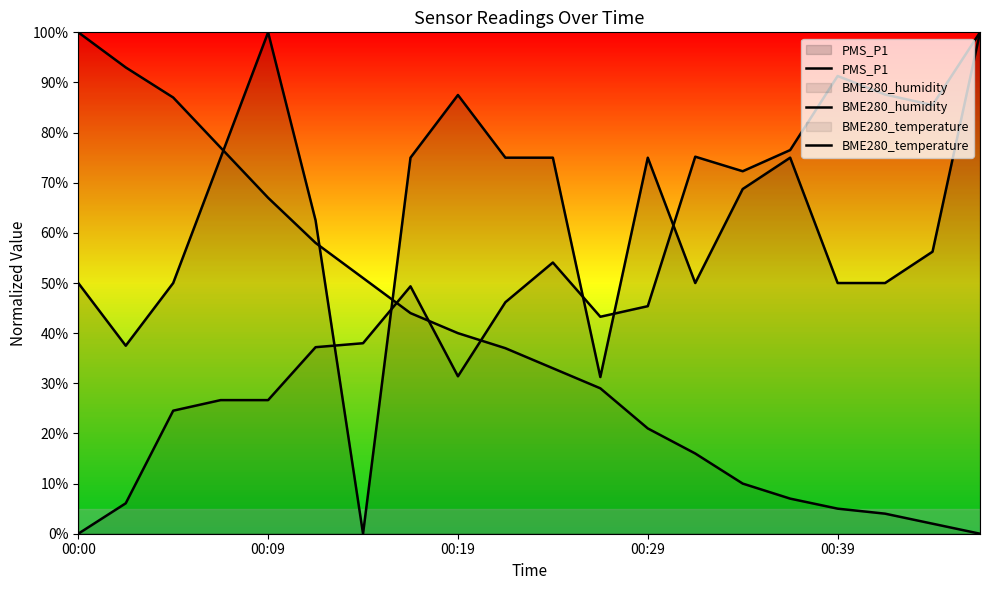

What is the greatest value displayed?

100.0